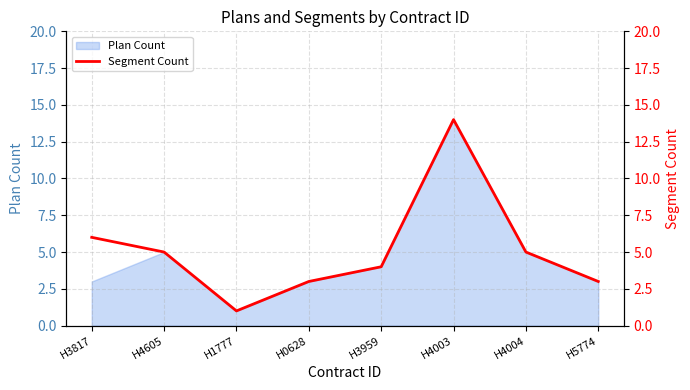

Reading right to left, extract all data points from this chart.

3	5	14	4	3	1	5	6